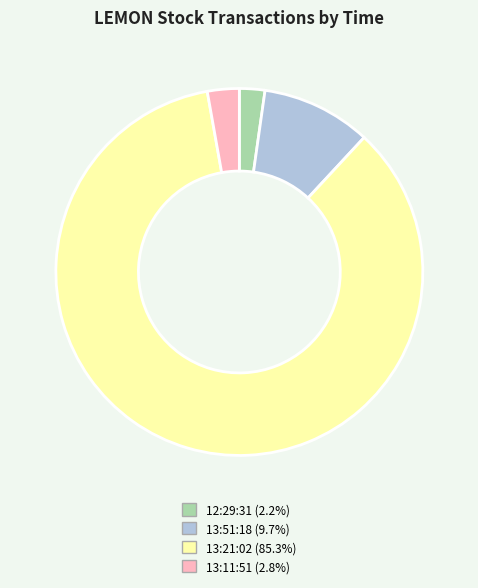

Which category has the biggest portion of the pie?

13:21:02